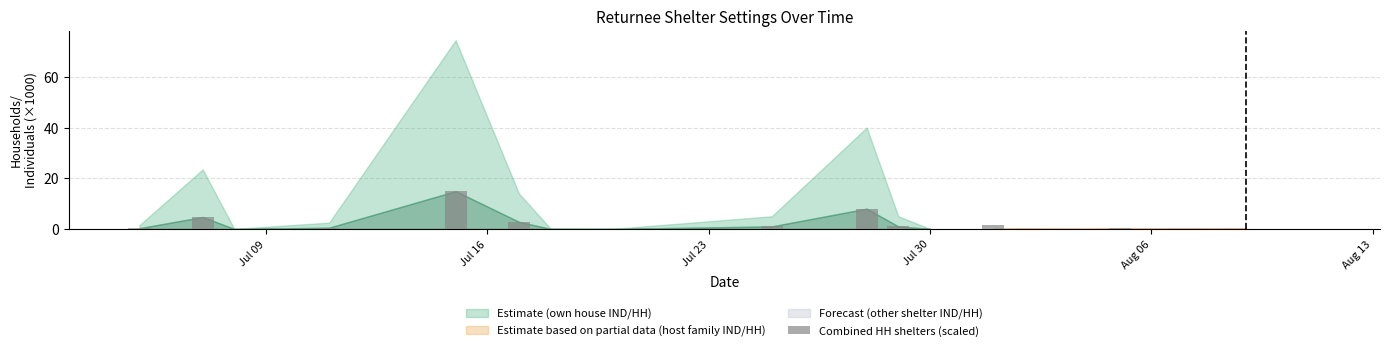

What is the maximum value shown in the chart?

14.9